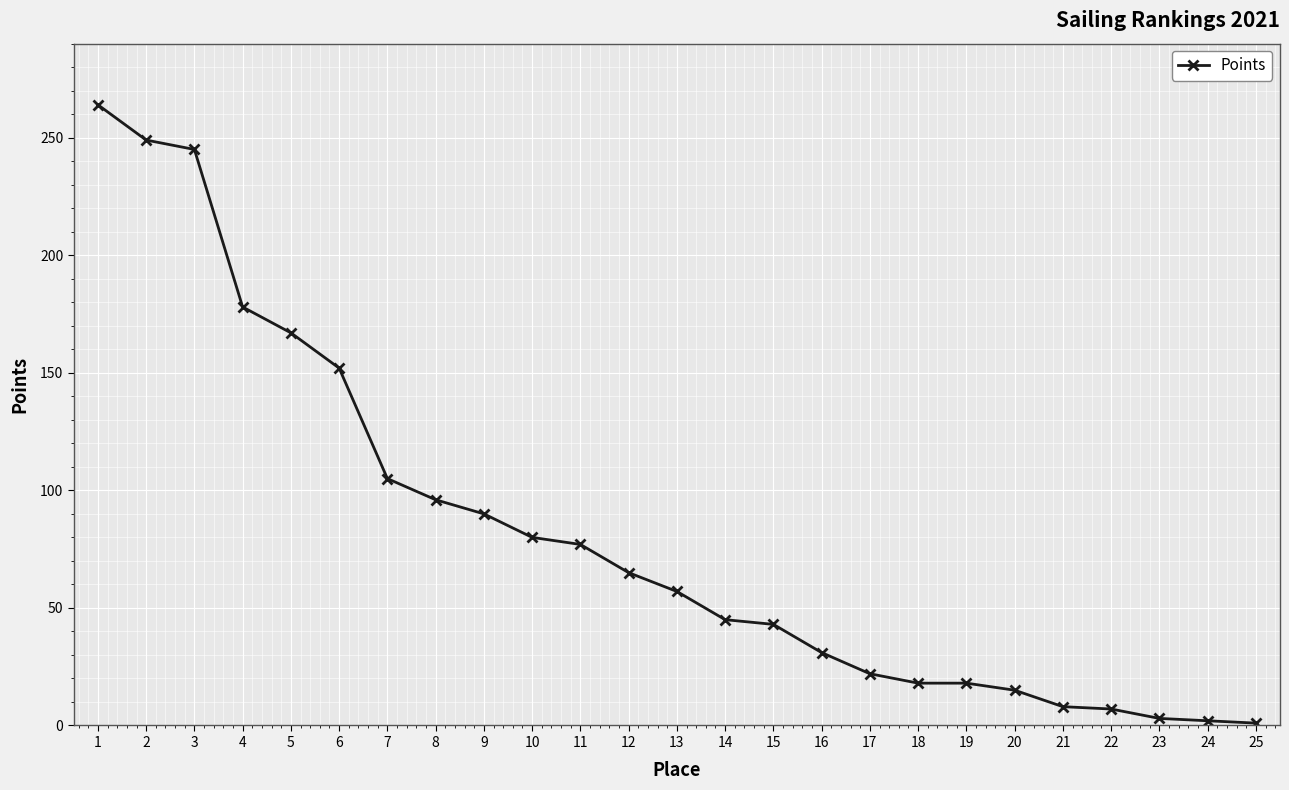

Where is the data nearest to the value 132?

6